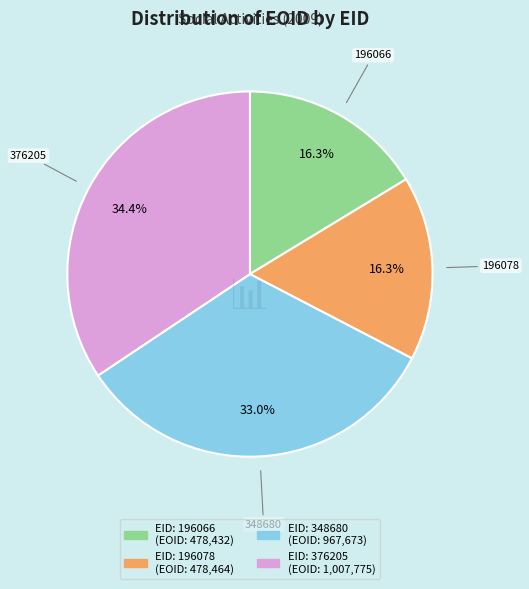

Does any single category account for the majority?

No